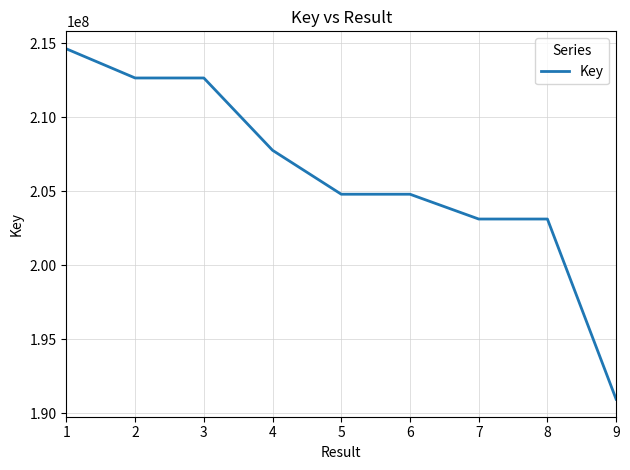

Read the value at 7, to the nearest 100.

203121600